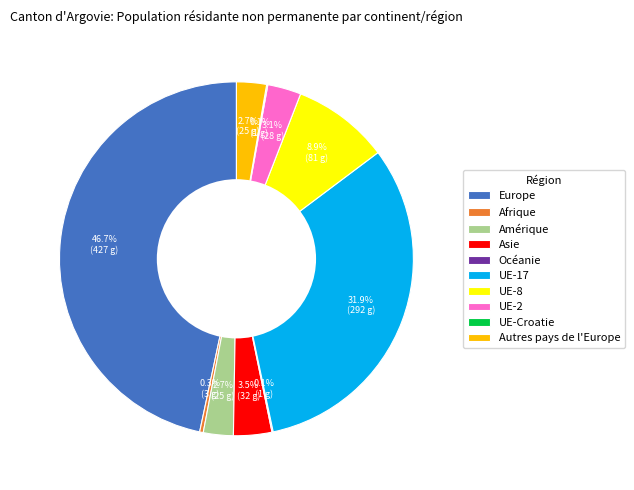

What percentage is NOT represented by UE-8?

91.1%